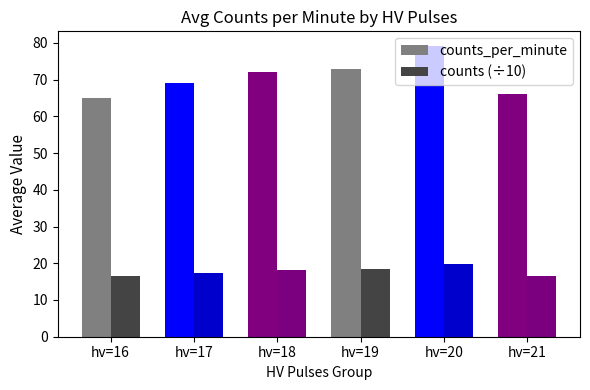

What is the sum of the counts_per_minute values at hv=17 and hv=21?

135.0